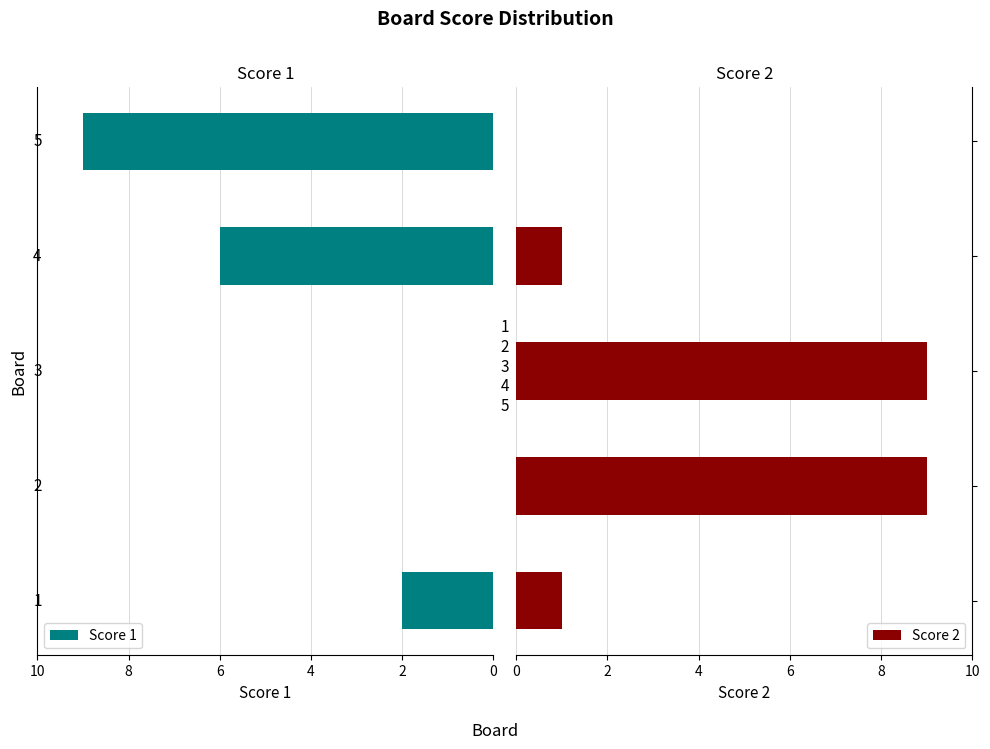

What is the difference between the maximum and minimum values in the Score 1 series?

9